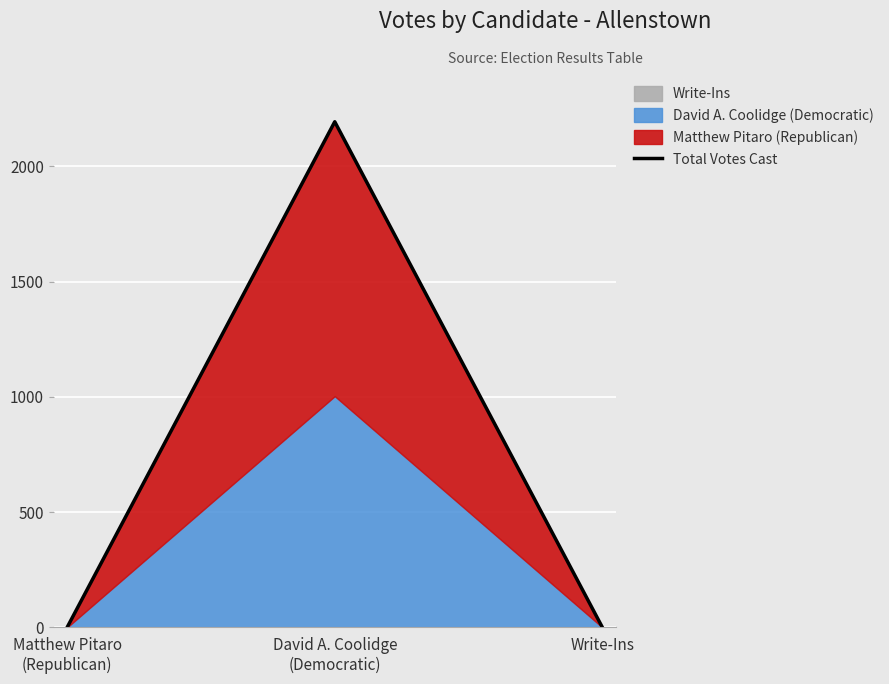

What is the label of the 1st point from the left?

Matthew Pitaro
(Republican)